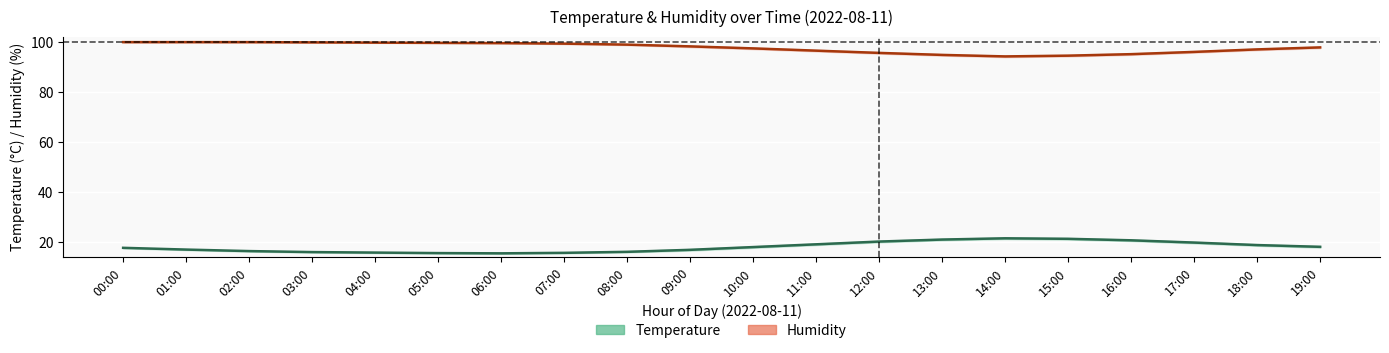

Is this an area chart (filled region under the line)?

No